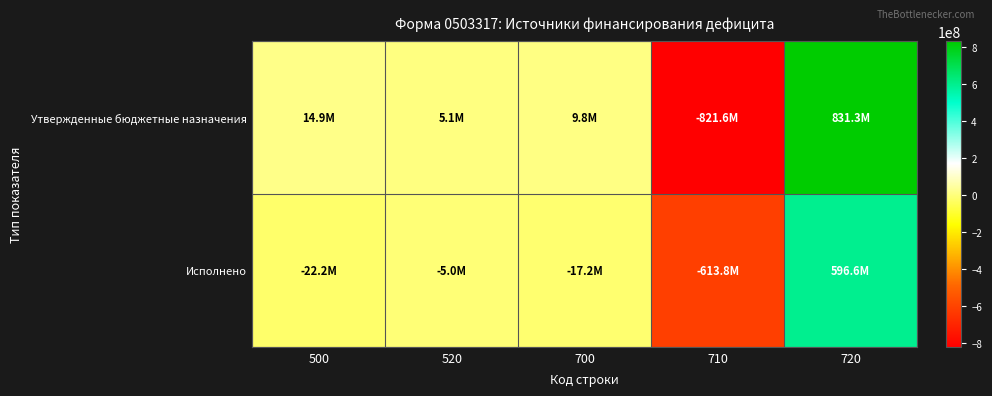

Which series has the largest range (max minus min)?

Утвержденные бюджетные назначения